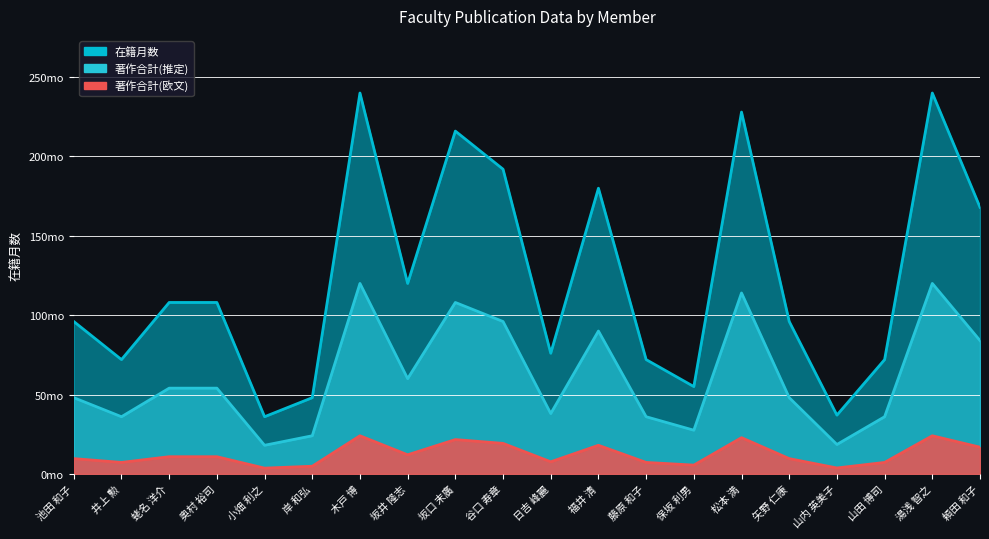

Which series has the widest spread of values?

在籍月数